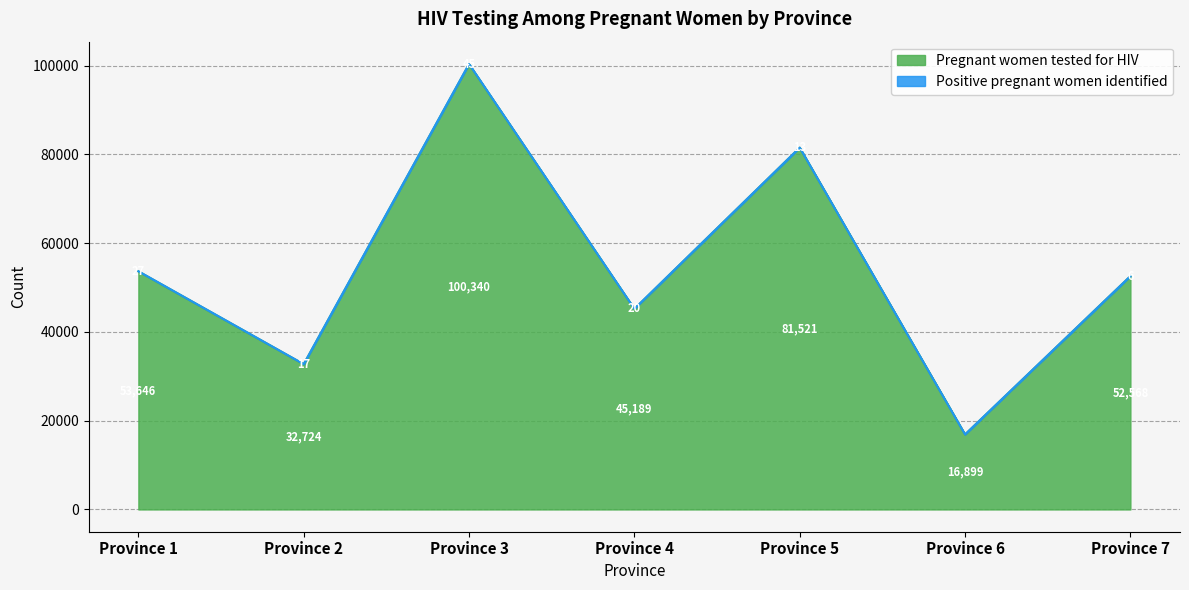

What is the difference between the values at Province 7 and Province 1?

1078